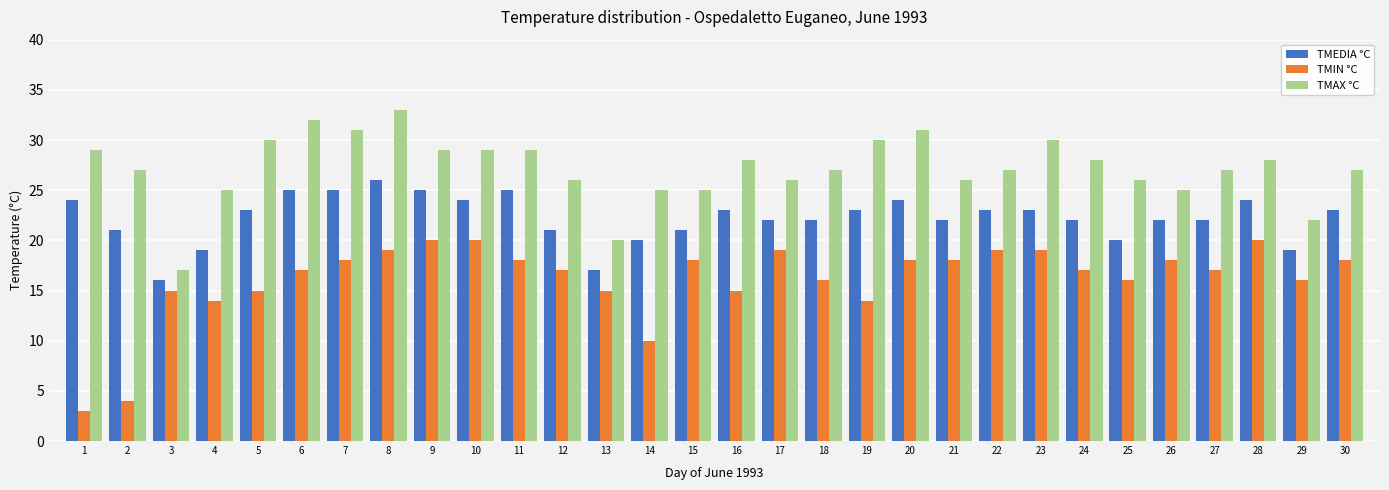

True or false: TMAX °C has a value of 51 at 7.

False